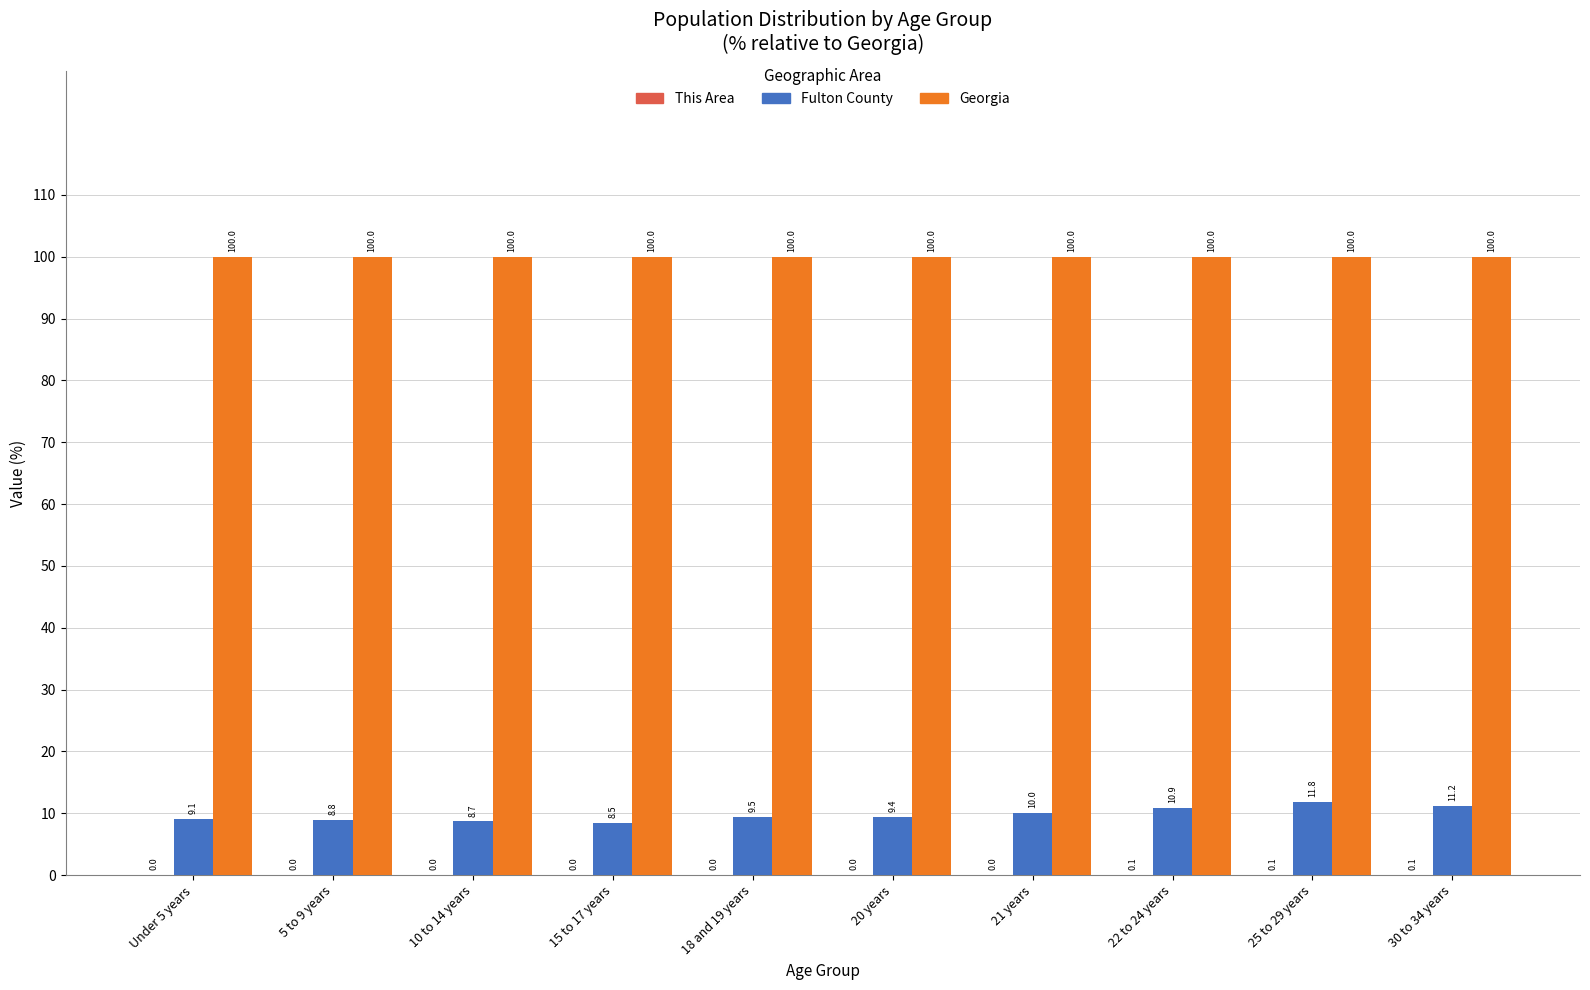

What is the average value of the Georgia series?

100.0